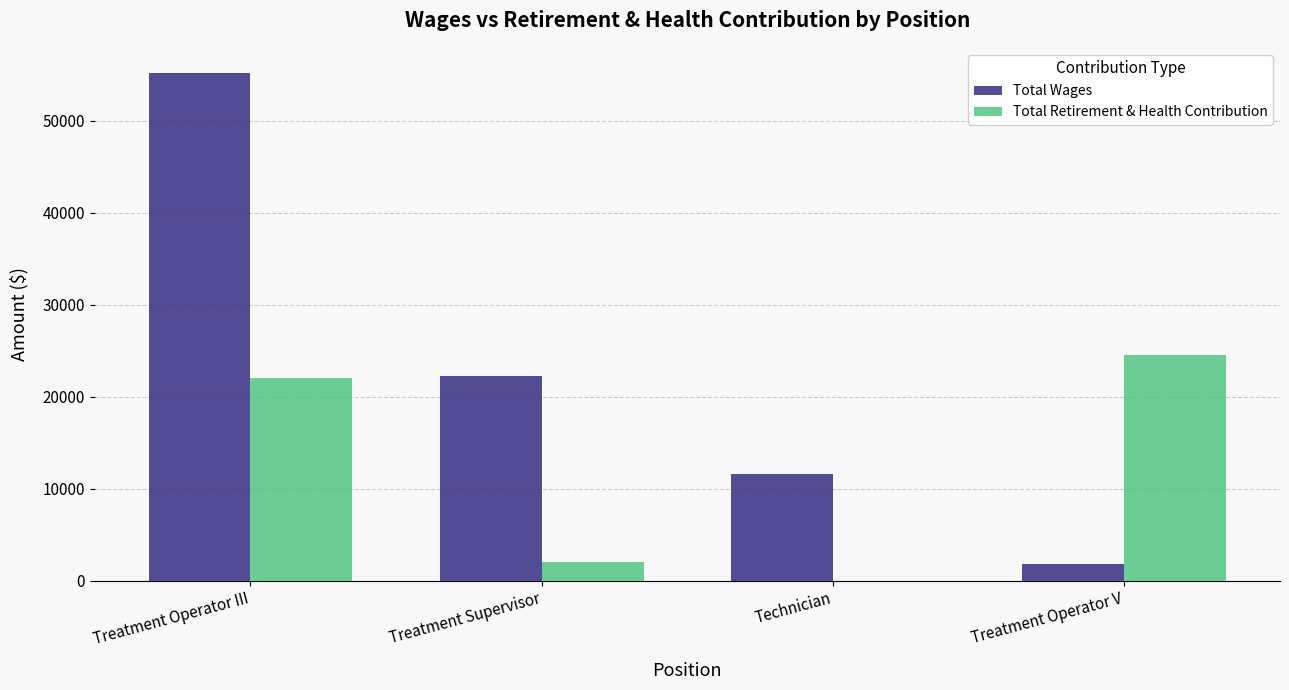

What is the average value of the Total Retirement & Health Contribution series?

12155